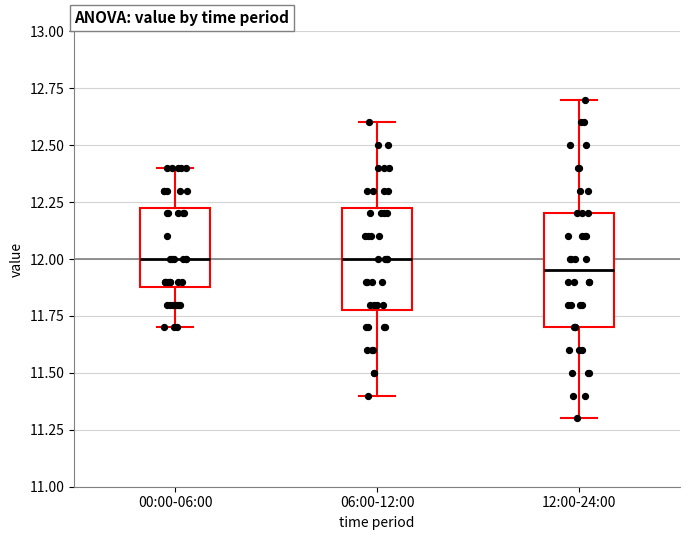

Reading left to right, read every box against the y-axis: the position of its median line, the range the box covers, and the ends of its whiskers. The values are not printed on the chart, so give them approximately, as read against the axis.

00:00-06:00: median 12.00, box 11.90 to 12.25, whiskers 11.70 to 12.40
06:00-12:00: median 12.00, box 11.80 to 12.25, whiskers 11.40 to 12.60
12:00-24:00: median 11.95, box 11.70 to 12.20, whiskers 11.30 to 12.70